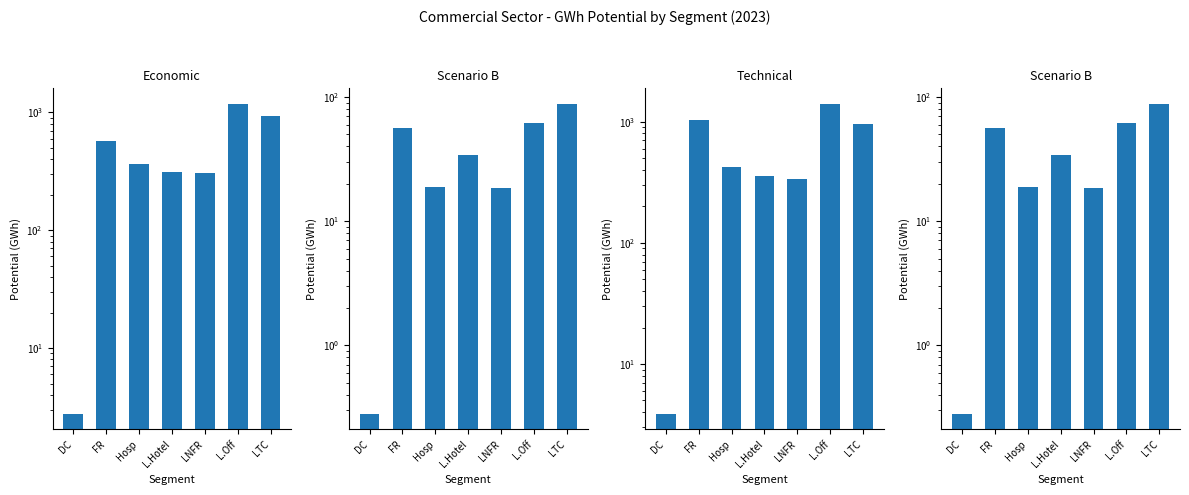

How many data points in Economic are less than 362?

3